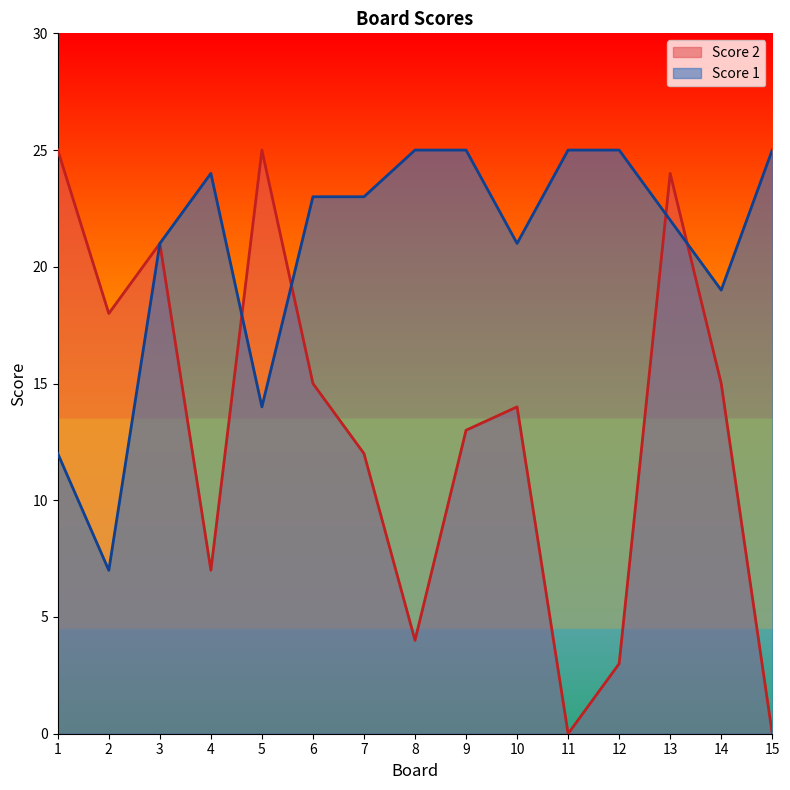

How many interior local valleys does the Score 2 series have?

4